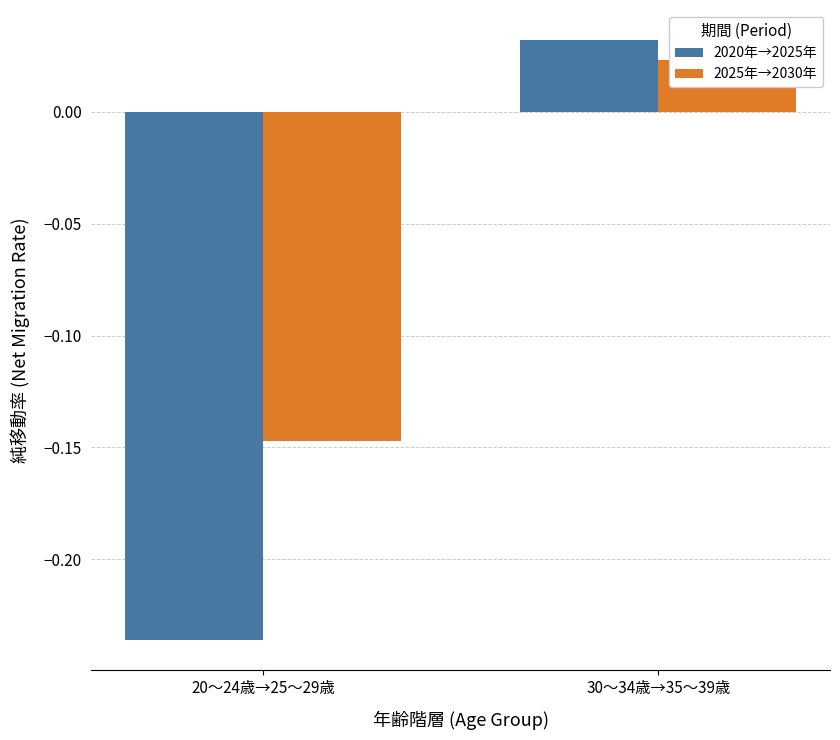

Are the bars horizontal?

No